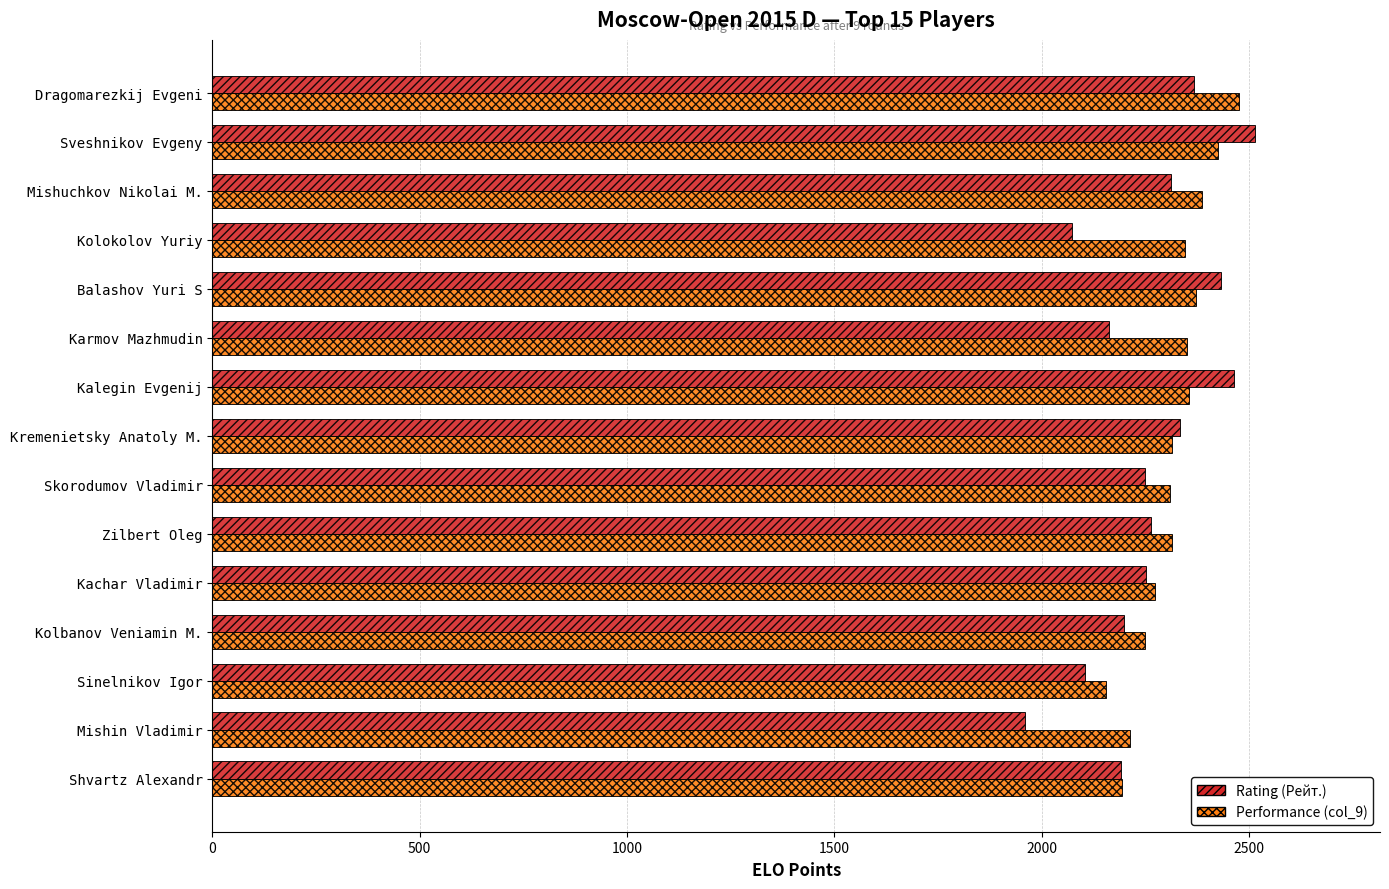

Which series has the largest total across all categories?

Performance (col_9)